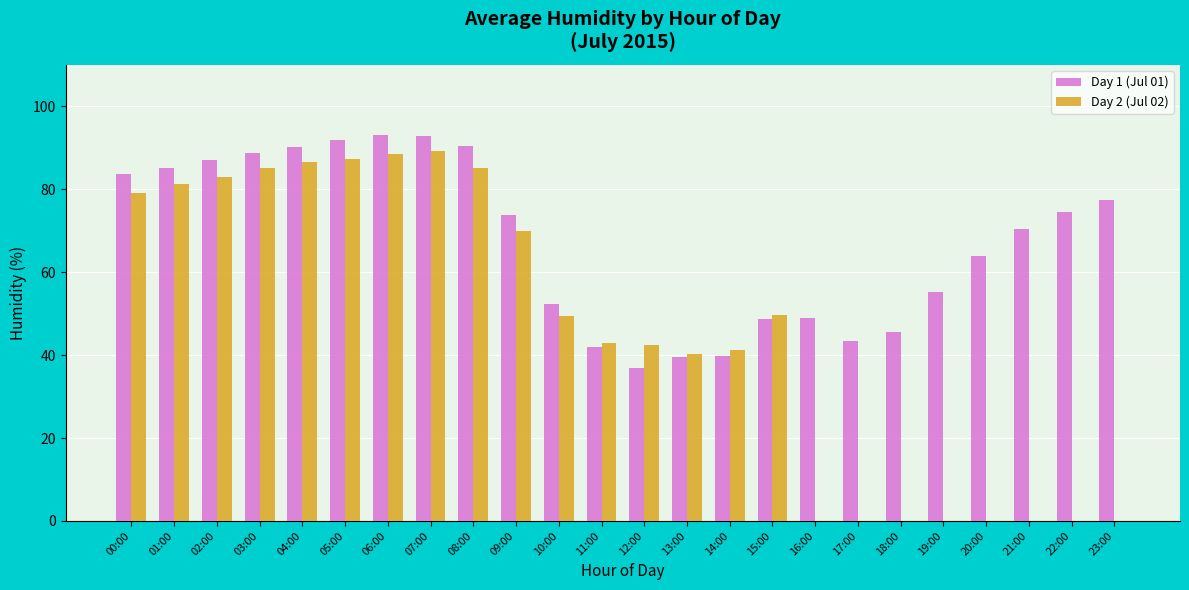

What is the spread (max minus min) of values at 22:00?

74.5